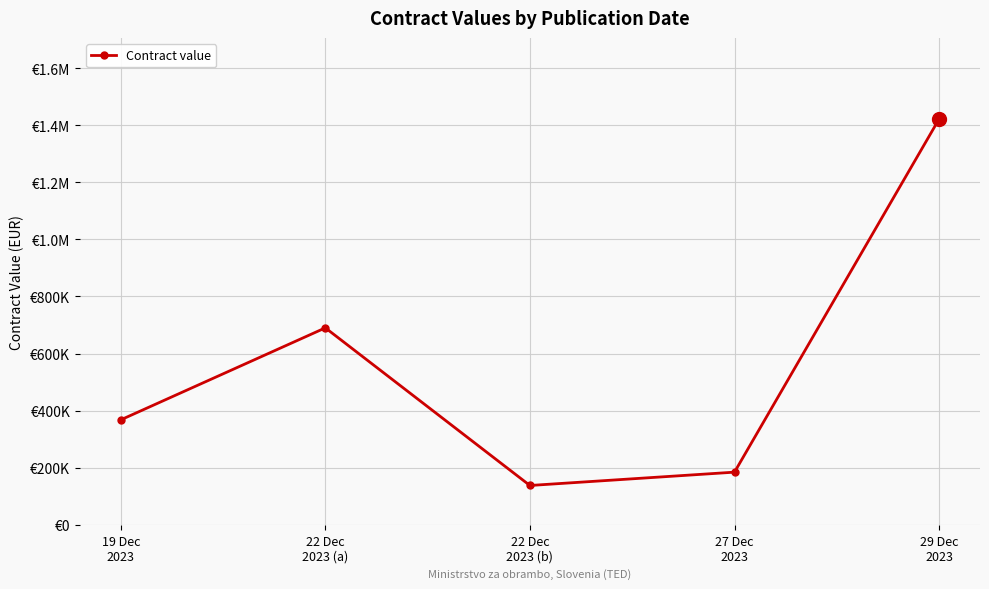

At which category does the data reach its first local peak?

22 Dec
2023 (a)